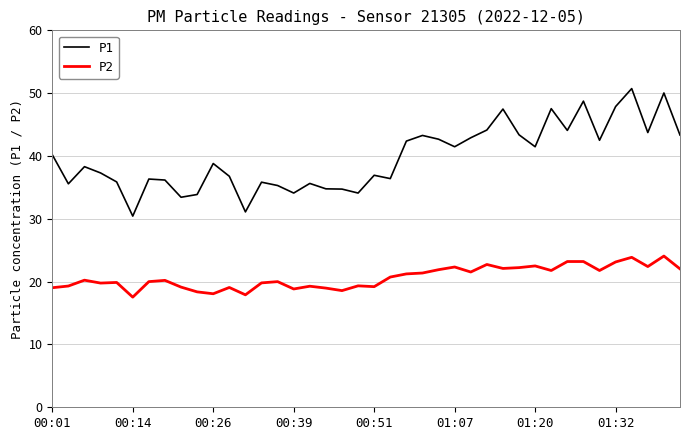

What is the difference between the maximum and minimum values in the P1 series?

20.3